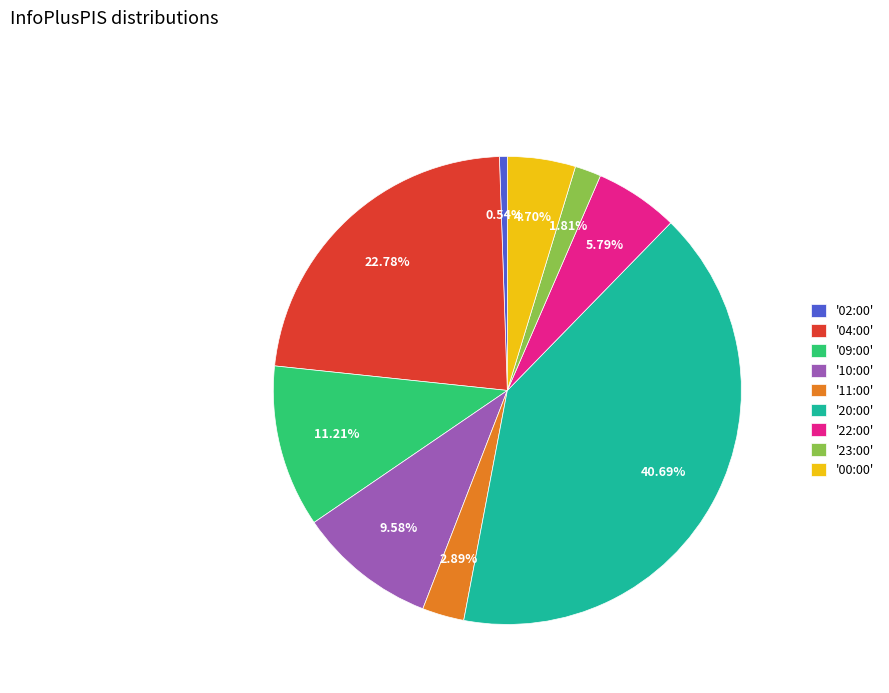

Is the sum of '23:00' and '11:00' greater than half?

No